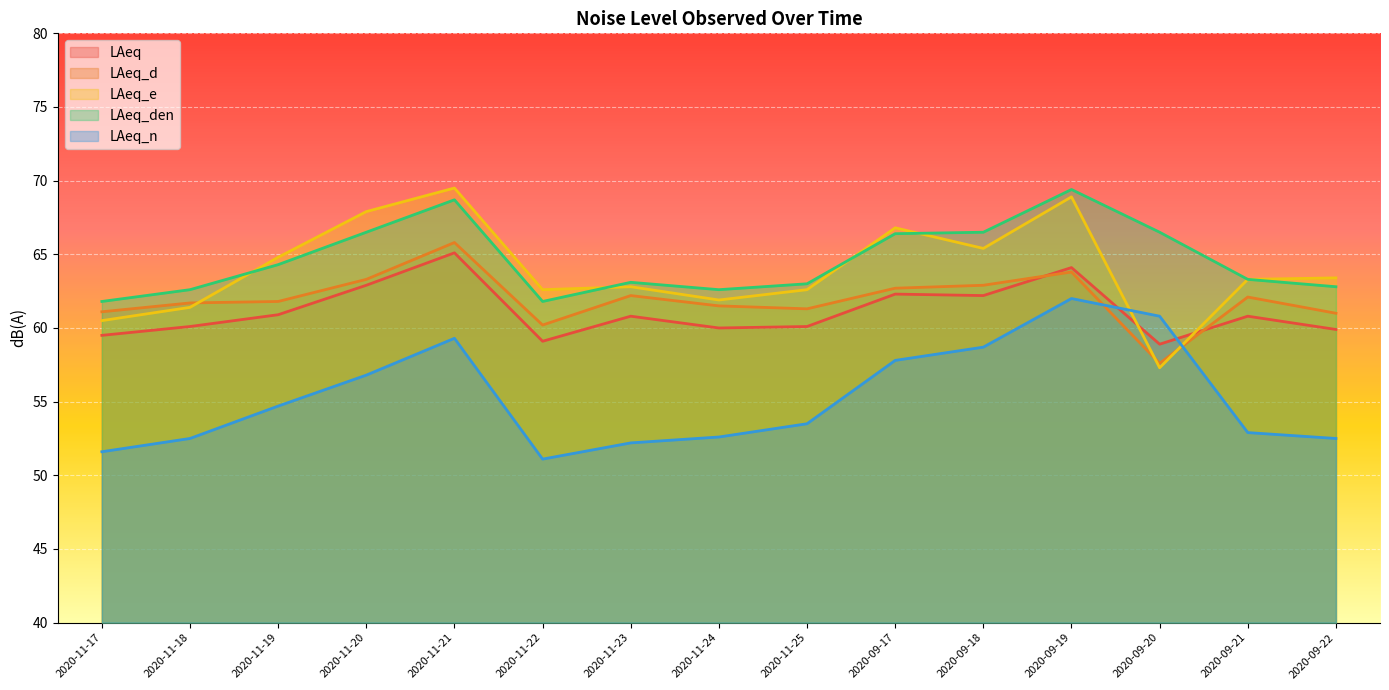

How many interior local peaks does the LAeq_den series have?

3